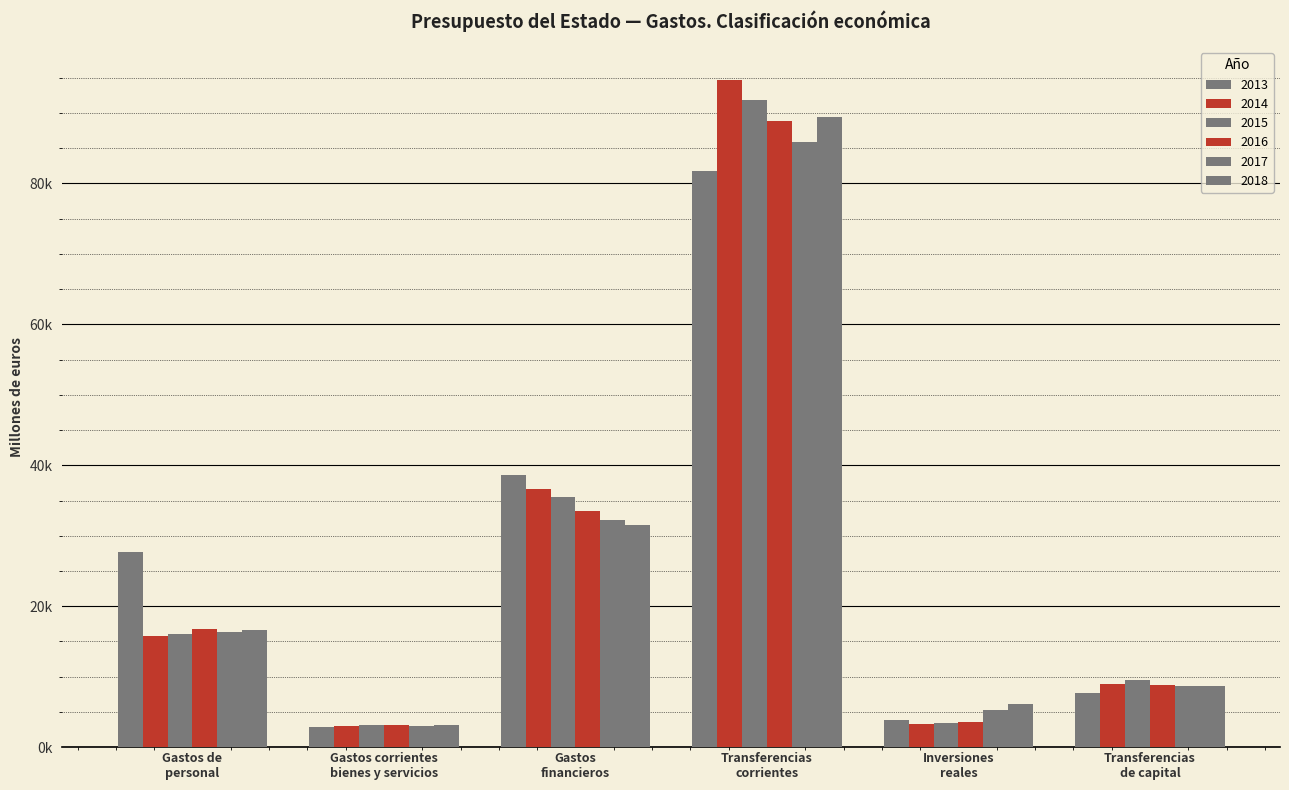

What are all the series names shown in the legend?

2013, 2014, 2015, 2016, 2017, 2018